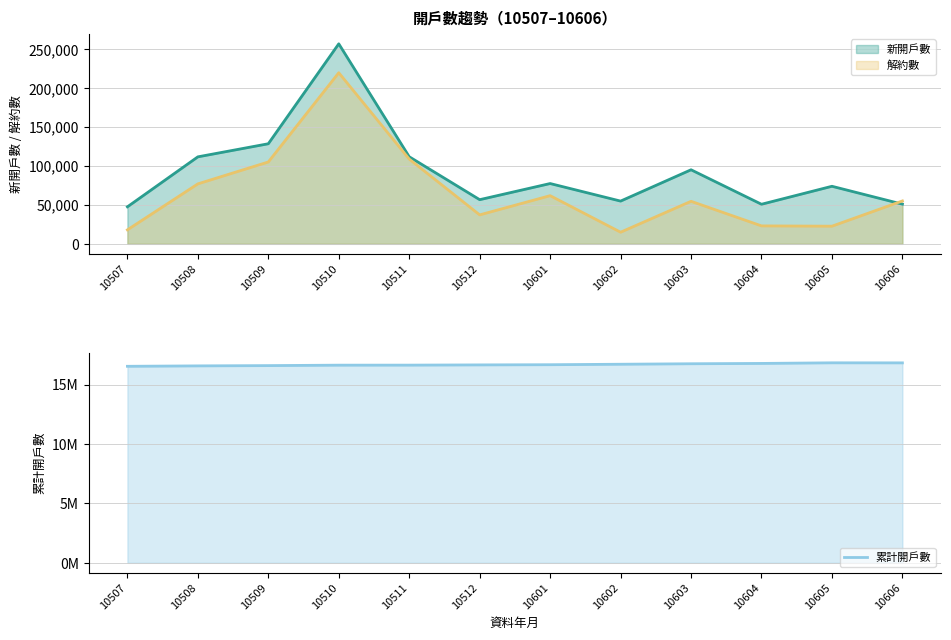

How many values are below 16682816?

6